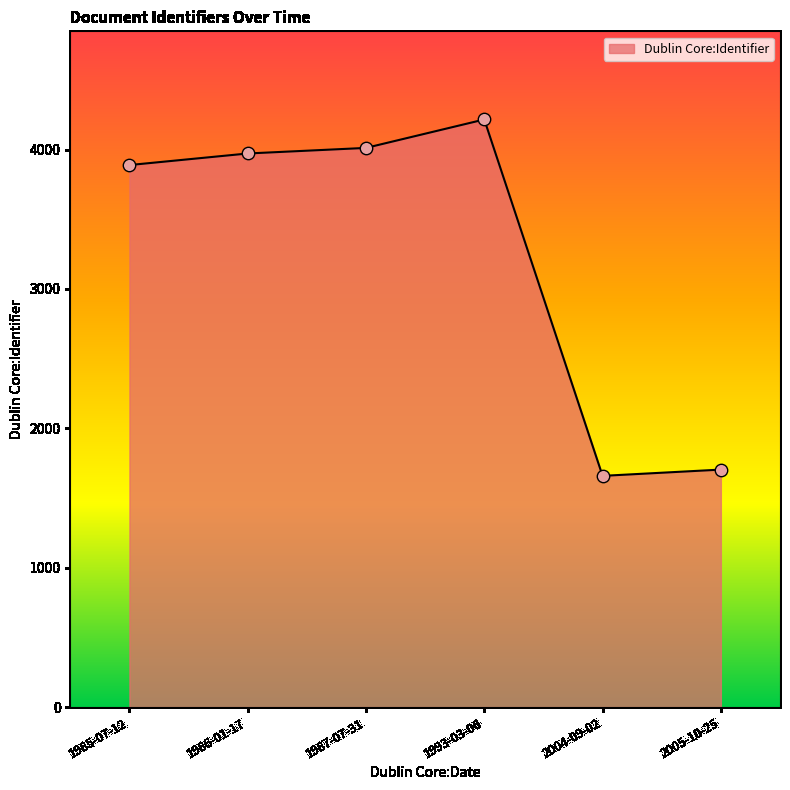

What is the ratio of the value at 1993-03-06 to the value at 2004-09-02?

2.5